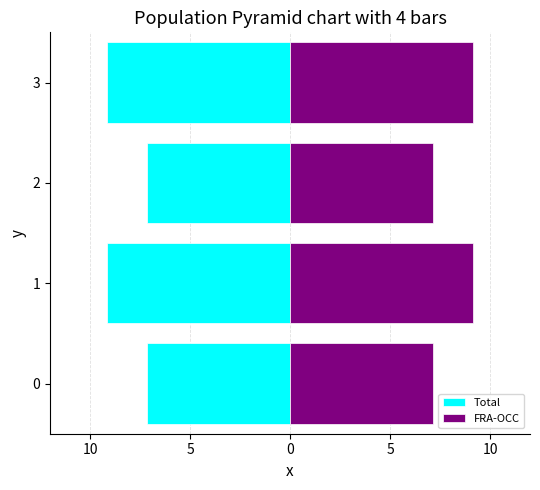

What is the difference between the second highest and second lowest values in the Total series?

2.0